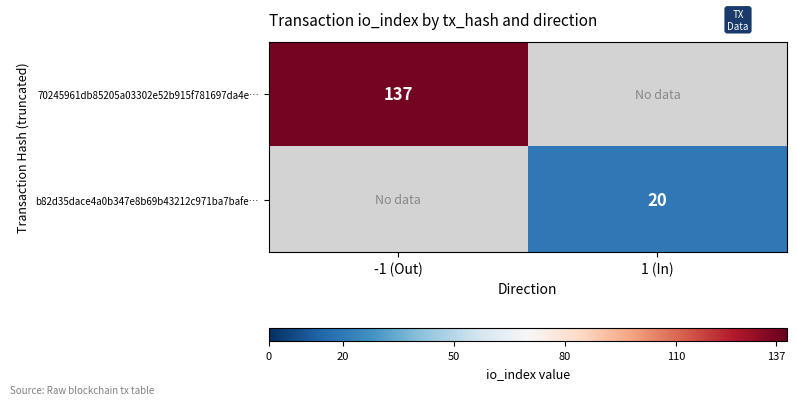

Is it true that 70245961db85205a03302e52b915f781697da4e… equals 62 at -1 (Out)?

False